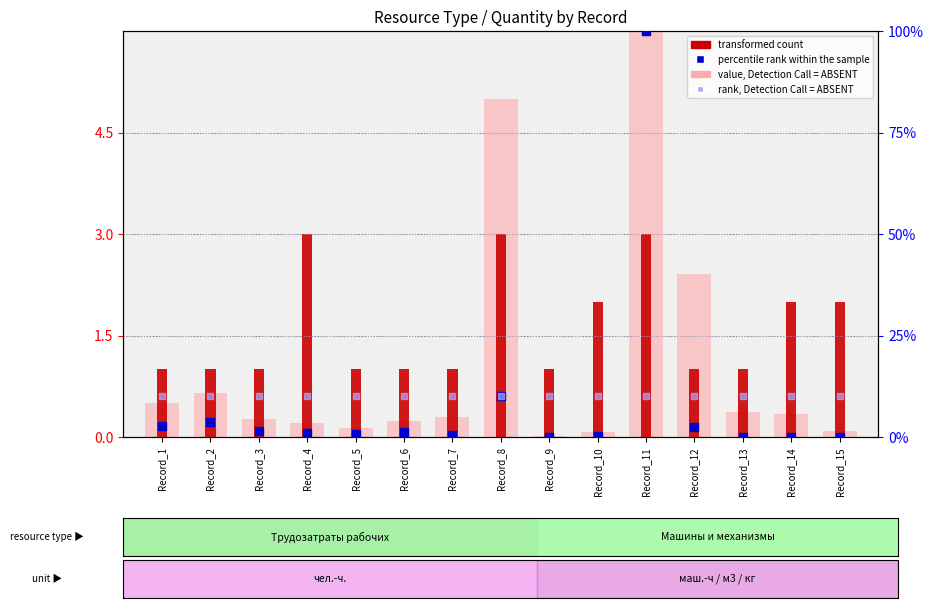

Is the value of rank, Detection Call = ABSENT at Record_13 greater than the value of value, Detection Call = ABSENT at Record_10?

Yes